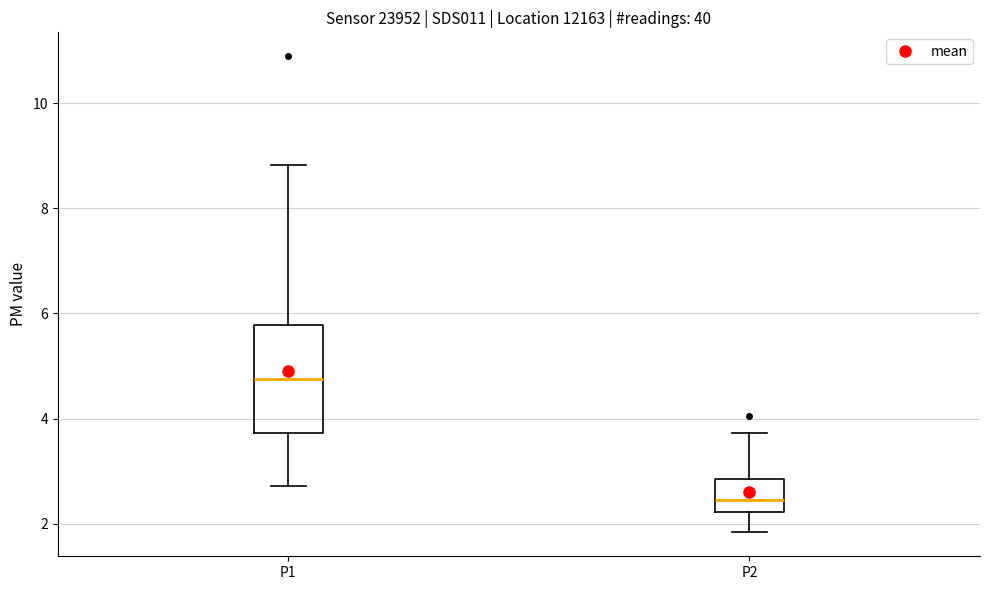

Which box is the tallest, from its lower edge to its upper edge?

P1